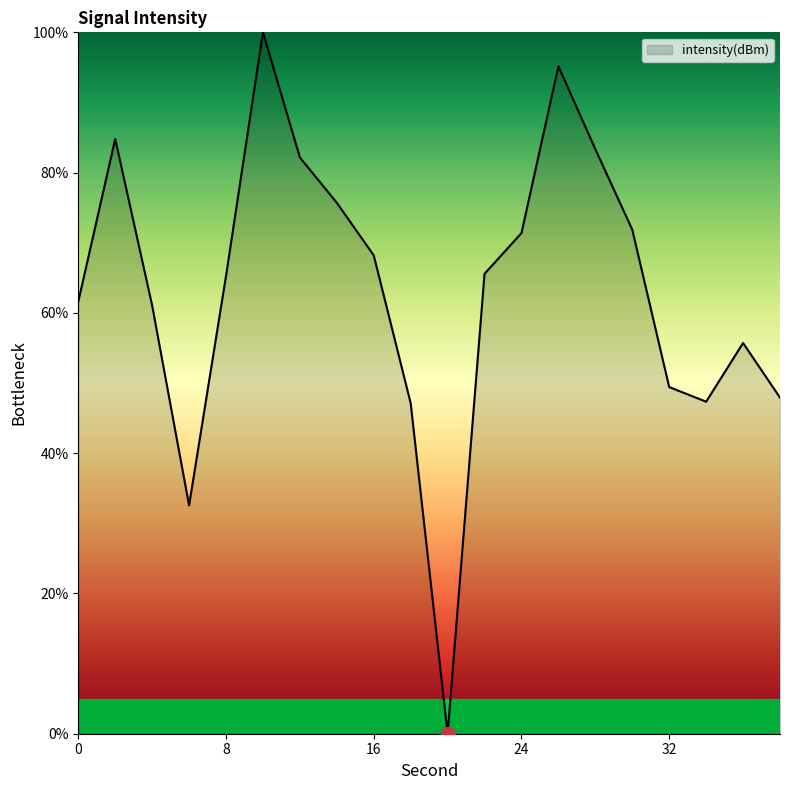

How many interior local valleys (lower than both neighbors) does the data have?

3